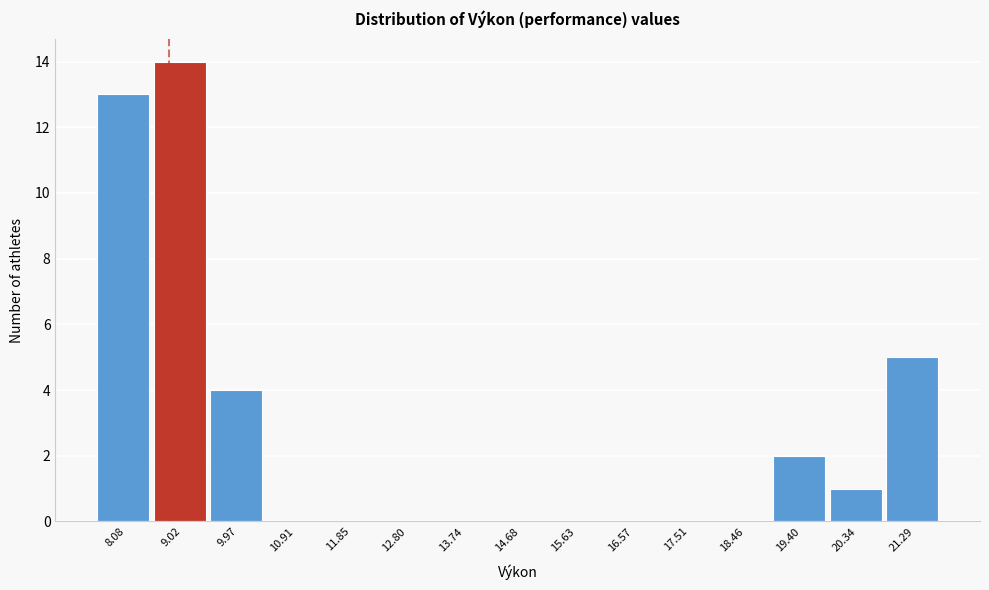

Reading left to right, transcribe all the data shown in this chart.

8.08=13	9.02=14	9.97=4	10.91=0	11.85=0	12.80=0	13.74=0	14.68=0	15.63=0	16.57=0	17.51=0	18.46=0	19.40=2	20.34=1	21.29=5